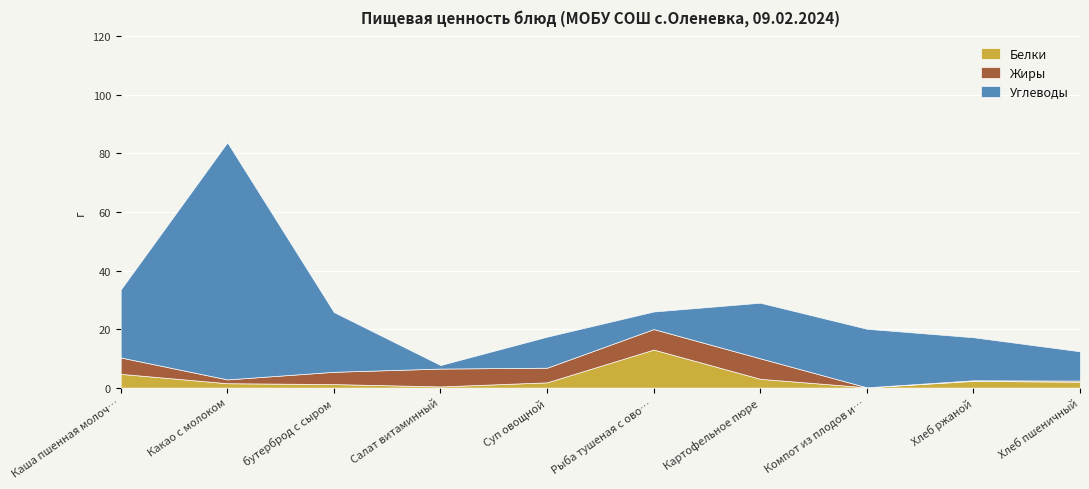

Reading left to right, what are all the values shown in this chart?

Белки: 4.7	1.5	1.2	0.4	1.8	13.0	3.0	0.1	2.3	2.0
Жиры: 5.6	1.3	4.2	6.1	5.0	7.0	7.0	0.0	0.2	0.4
Углеводы: 23.2	81.0	20.4	1.2	10.6	6.0	19.0	20.0	14.7	10.0